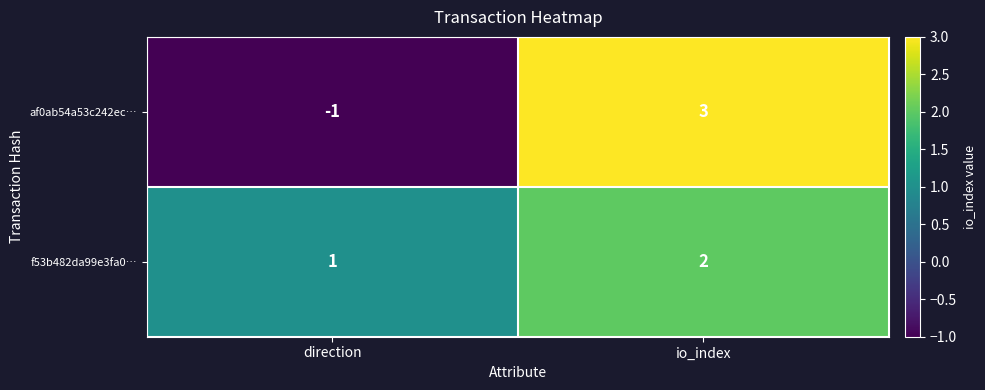

Between direction and io_index, which series saw the biggest shift?

af0ab54a53c242ec…